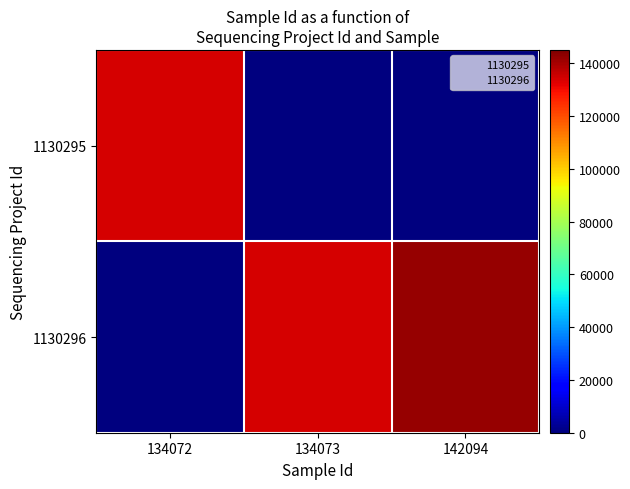

What is the total value across all series at 134072?

134072